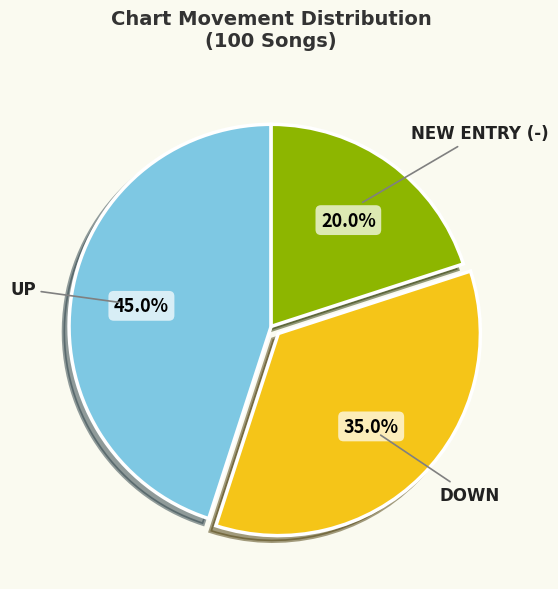

Is there any slice that represents more than half of the pie?

No